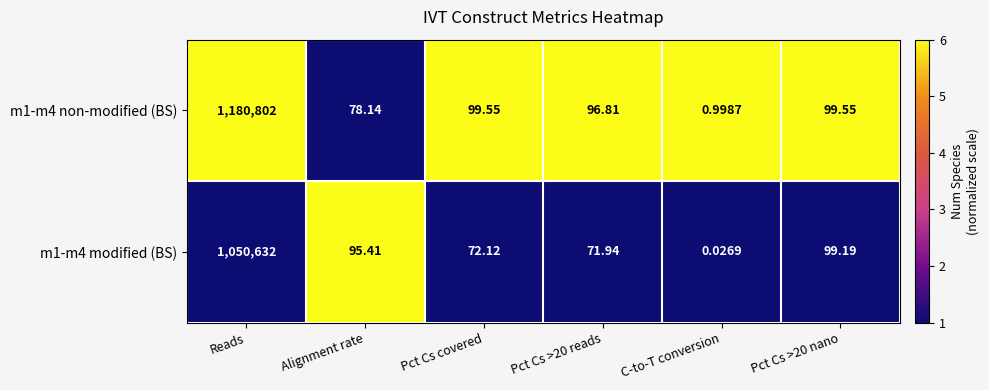

Which label corresponds to the smallest value in the chart?

C-to-T conversion